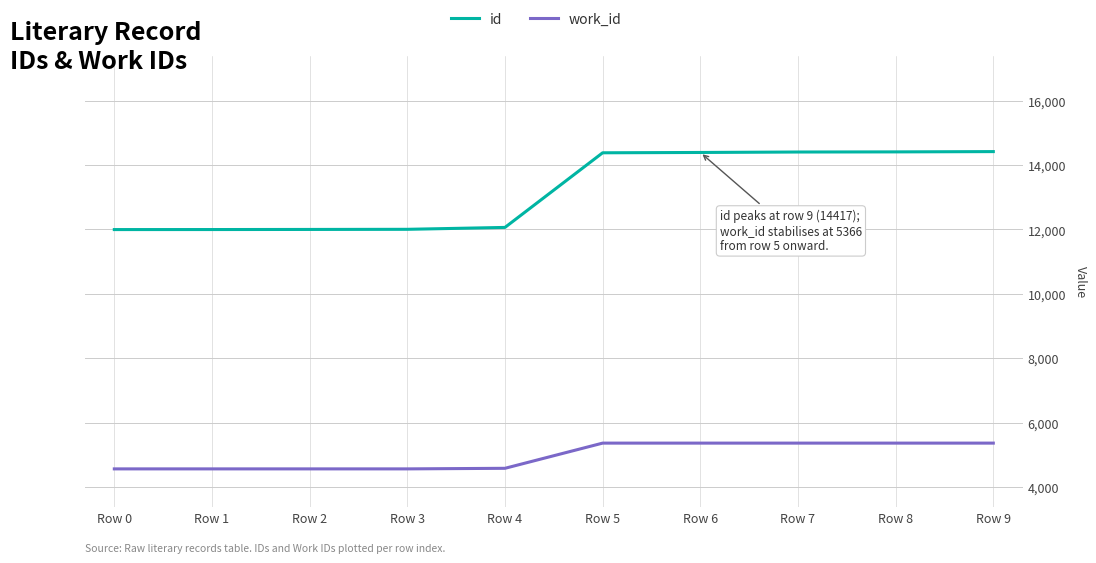

How many lines are shown in the chart?

2